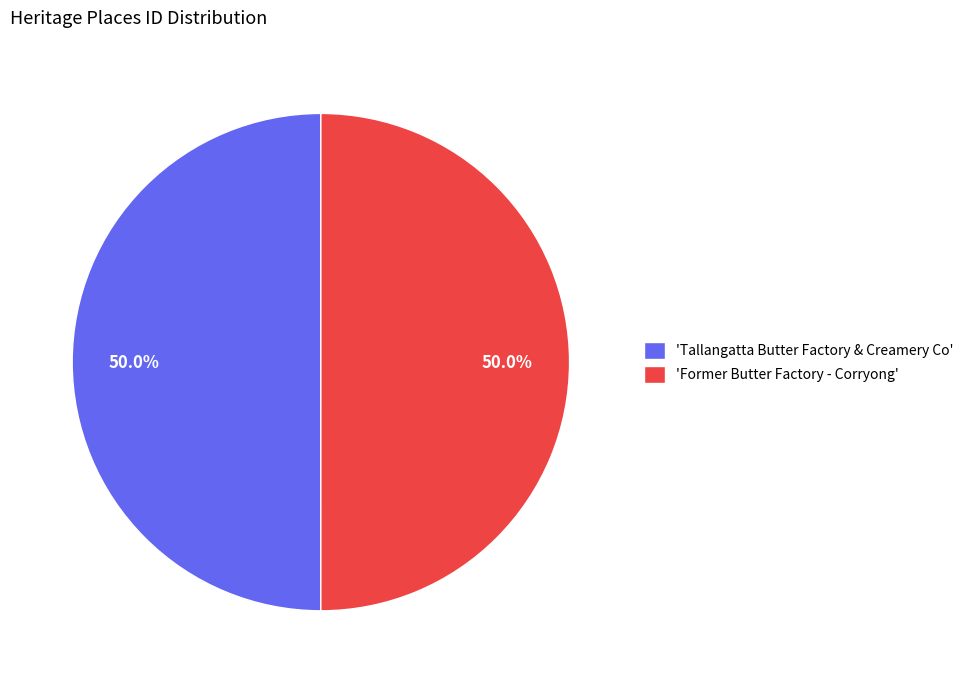

How many segments does this pie chart have?

2